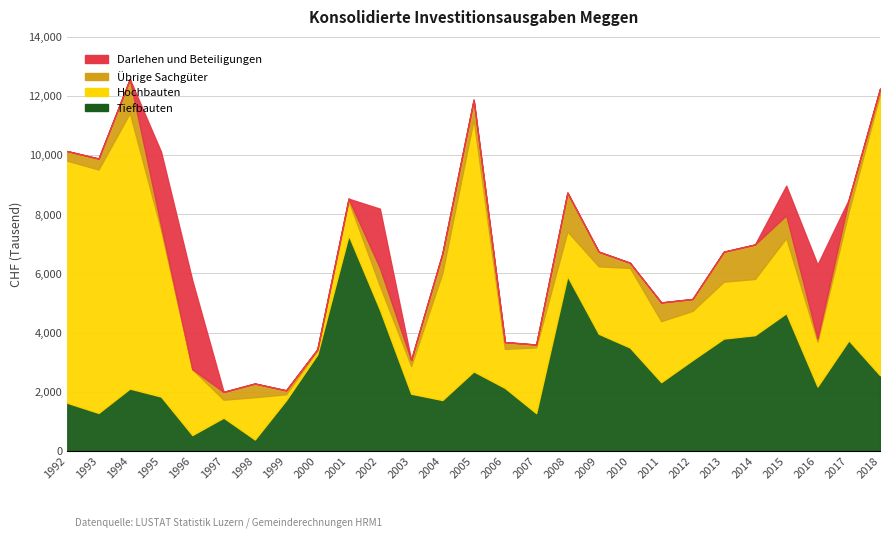

How many categories are shown in the chart?

27